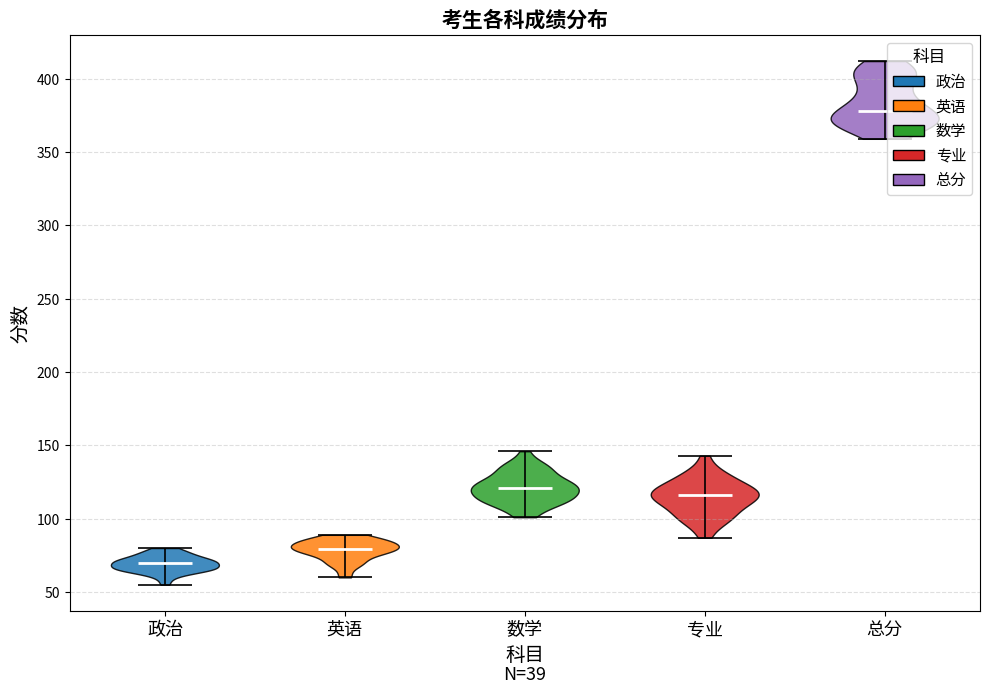

Where does the median line of the violin for 数学 sit on the y-axis? The values are not printed on the chart, so give them approximately, as read against the axis.

120